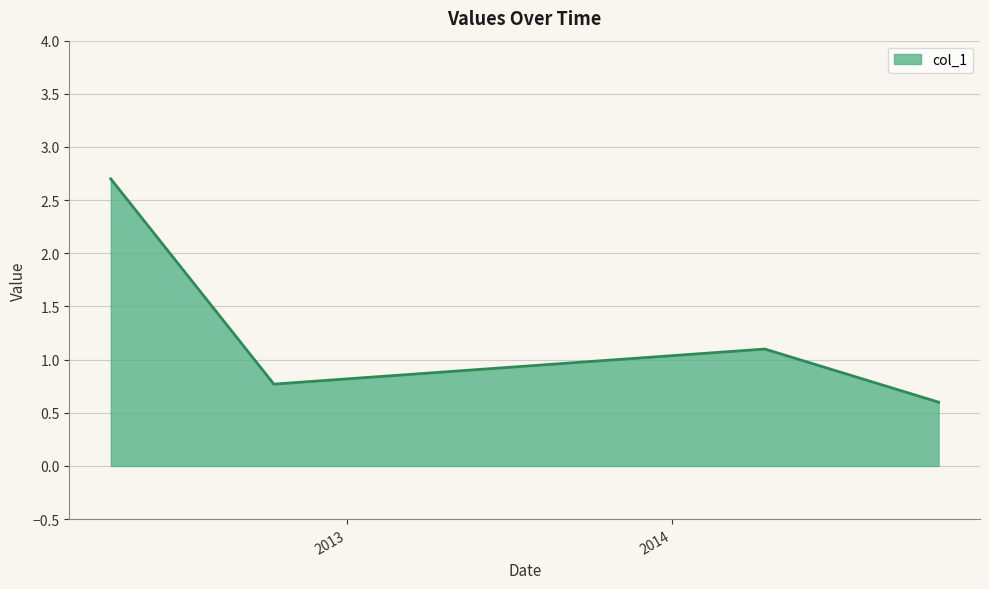

How many values are between 0 and 2?

3